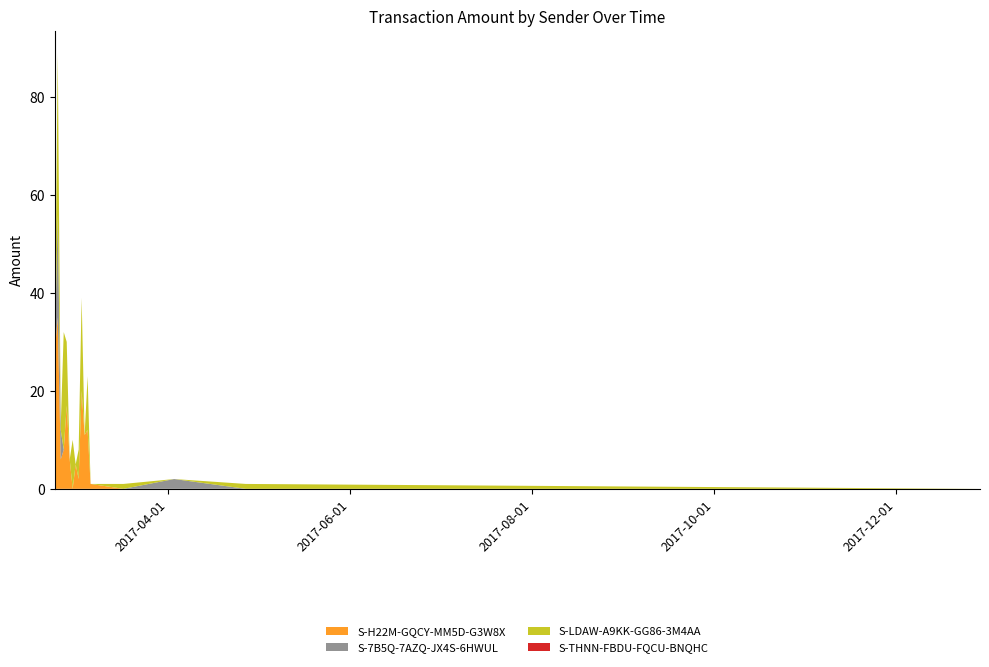

Reading left to right, what are all the values shown in this chart?

S-H22M-GQCY-MM5D-G3W8X: 2017-02-22=28.0	2017-02-23=35.0	2017-02-24=6.0	2017-02-25=8.0	2017-02-26=17.0	2017-02-27=6.0	2017-02-28=0.0	2017-03-01=5.0	2017-03-02=2.0	2017-03-03=20.0	2017-03-04=11.0	2017-03-05=12.0	2017-03-06=1.0	2017-03-17=0.0	2017-04-03=0.0	2017-04-27=0.0	2017-12-29=0.0
S-7B5Q-7AZQ-JX4S-6HWUL: 2017-02-22=0.0	2017-02-23=21.0	2017-02-24=6.0	2017-02-25=0.0	2017-02-26=0.0	2017-02-27=0.0	2017-02-28=0.0	2017-03-01=0.0	2017-03-02=0.0	2017-03-03=0.0	2017-03-04=0.0	2017-03-05=0.0	2017-03-06=0.0	2017-03-17=0.0	2017-04-03=2.0	2017-04-27=0.0	2017-12-29=0.0
S-LDAW-A9KK-GG86-3M4AA: 2017-02-22=0.0	2017-02-23=33.0	2017-02-24=1.0	2017-02-25=24.0	2017-02-26=13.0	2017-02-27=0.0	2017-02-28=10.0	2017-03-01=0.0	2017-03-02=6.0	2017-03-03=19.0	2017-03-04=0.0	2017-03-05=11.0	2017-03-06=0.0	2017-03-17=1.0	2017-04-03=0.0	2017-04-27=1.0	2017-12-29=0.0
S-THNN-FBDU-FQCU-BNQHC: 2017-02-22=0.0	2017-02-23=0.0	2017-02-24=0.0	2017-02-25=0.0	2017-02-26=0.0	2017-02-27=0.0	2017-02-28=0.0	2017-03-01=0.0	2017-03-02=0.0	2017-03-03=0.0	2017-03-04=0.0	2017-03-05=0.0	2017-03-06=0.0	2017-03-17=0.0	2017-04-03=0.0	2017-04-27=0.0	2017-12-29=0.0